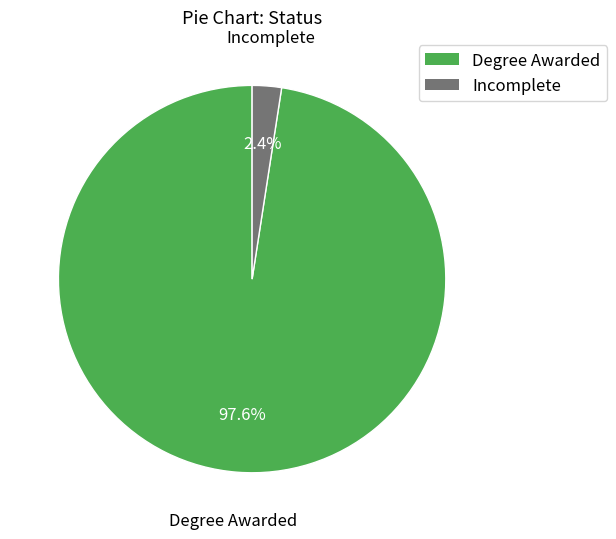

Which slice is the largest?

Degree Awarded